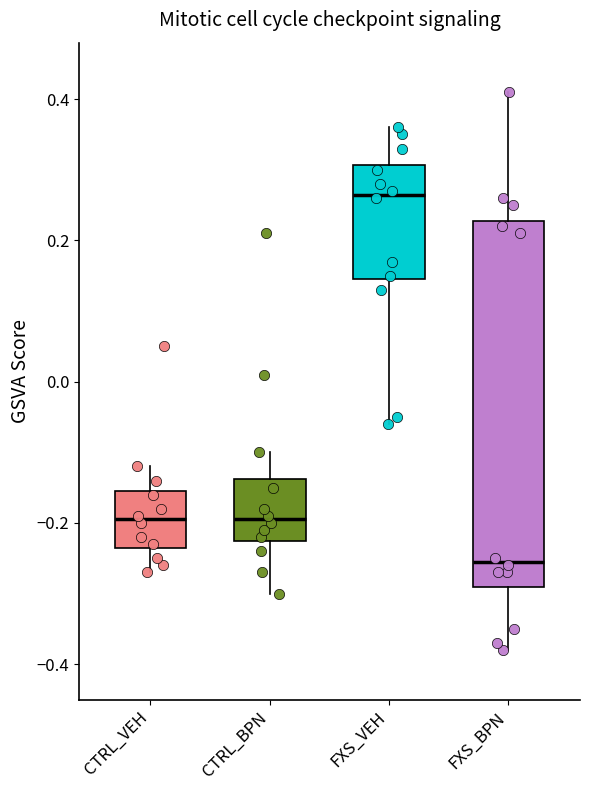

Which box is the tallest, from its lower edge to its upper edge?

FXS_BPN